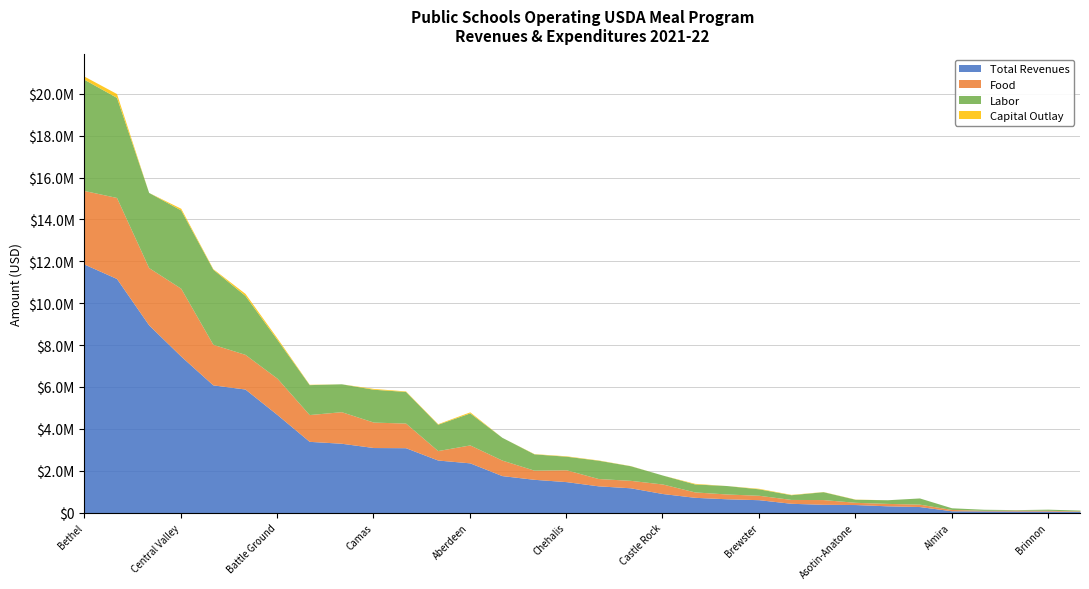

What is the sum of the Labor values at Arlington and Bridgeport?

1891346.6